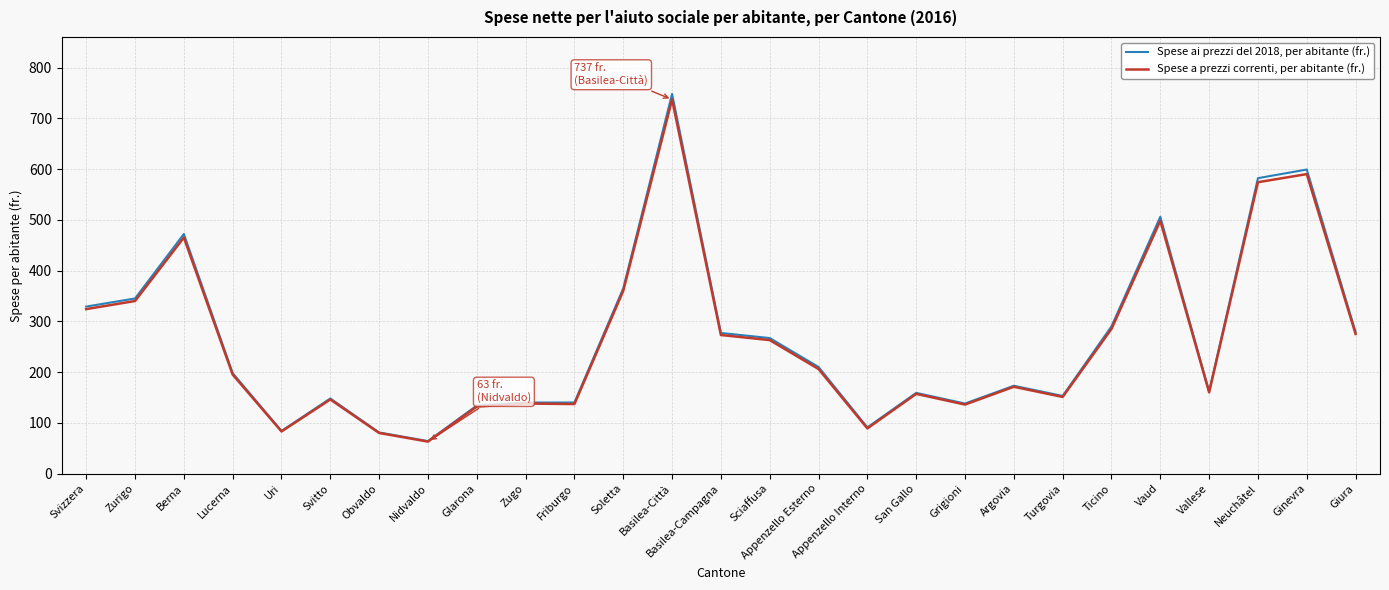

True or false: Spese a prezzi correnti, per abitante (fr.) has more than 0 points higher than both neighbors.

True